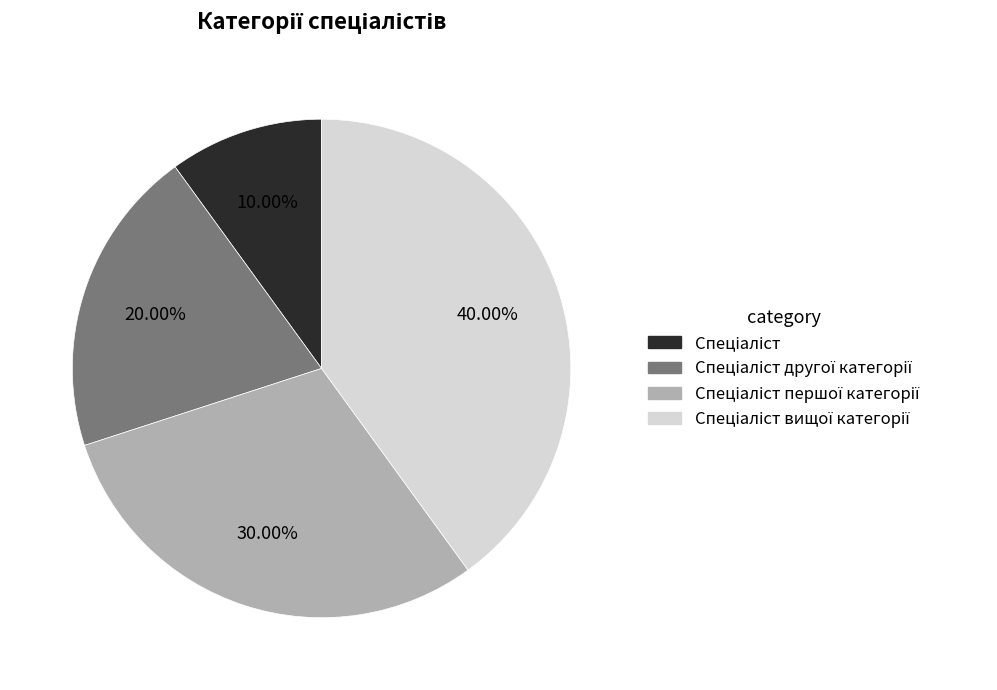

Does any single category account for the majority?

No